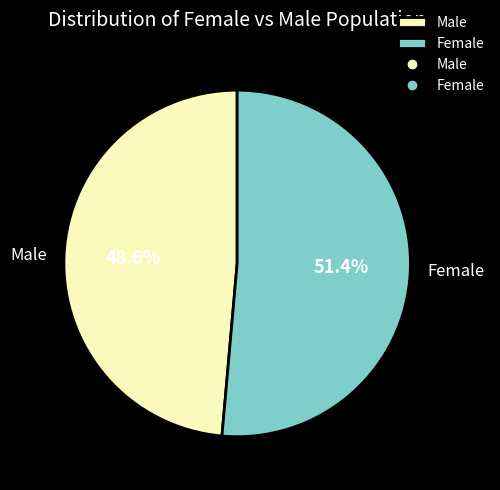

Is Female the majority of the pie?

Yes